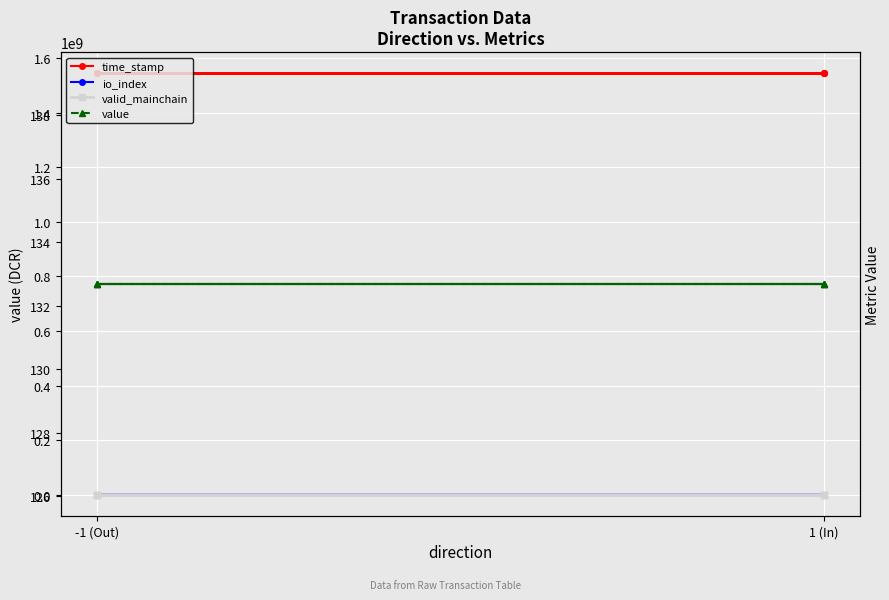

Which series has the largest range (max minus min)?

time_stamp